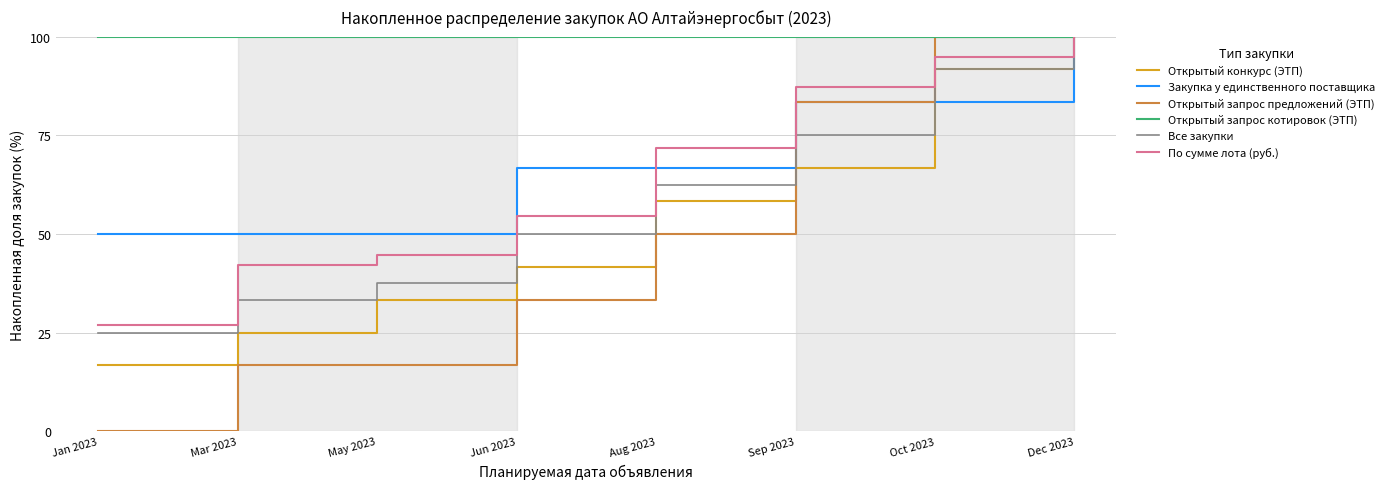

True or false: Открытый запрос котировок (ЭТП) has a value of 100.0 at Jun 2023.

True